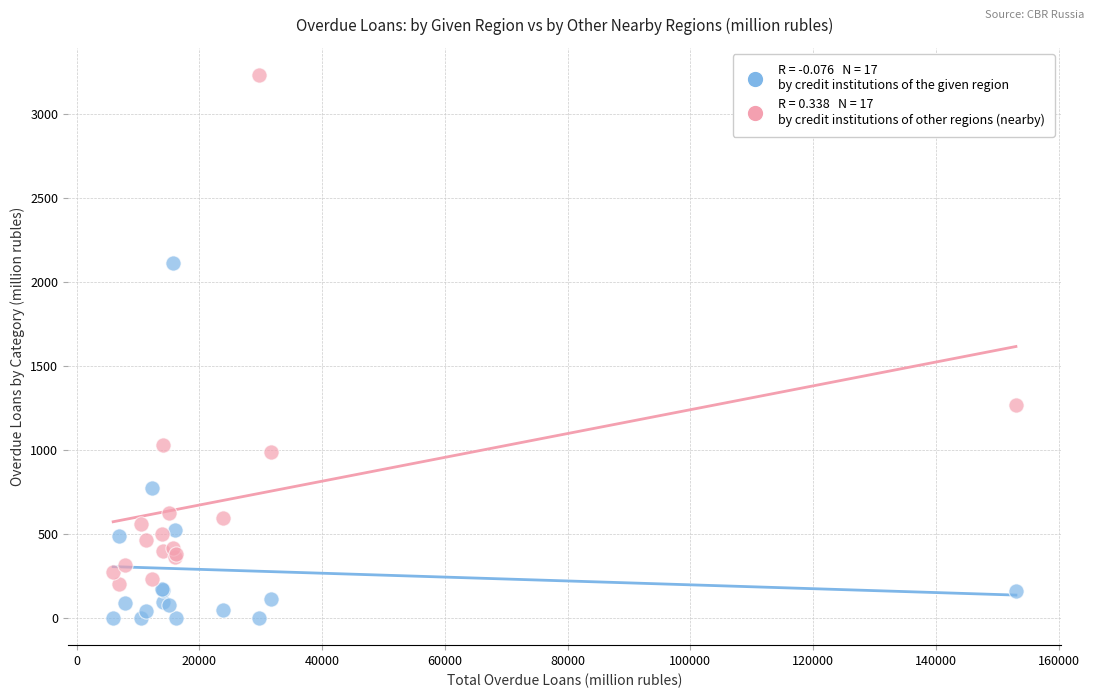

Across all series, what Y value is closest to 1616?

1267